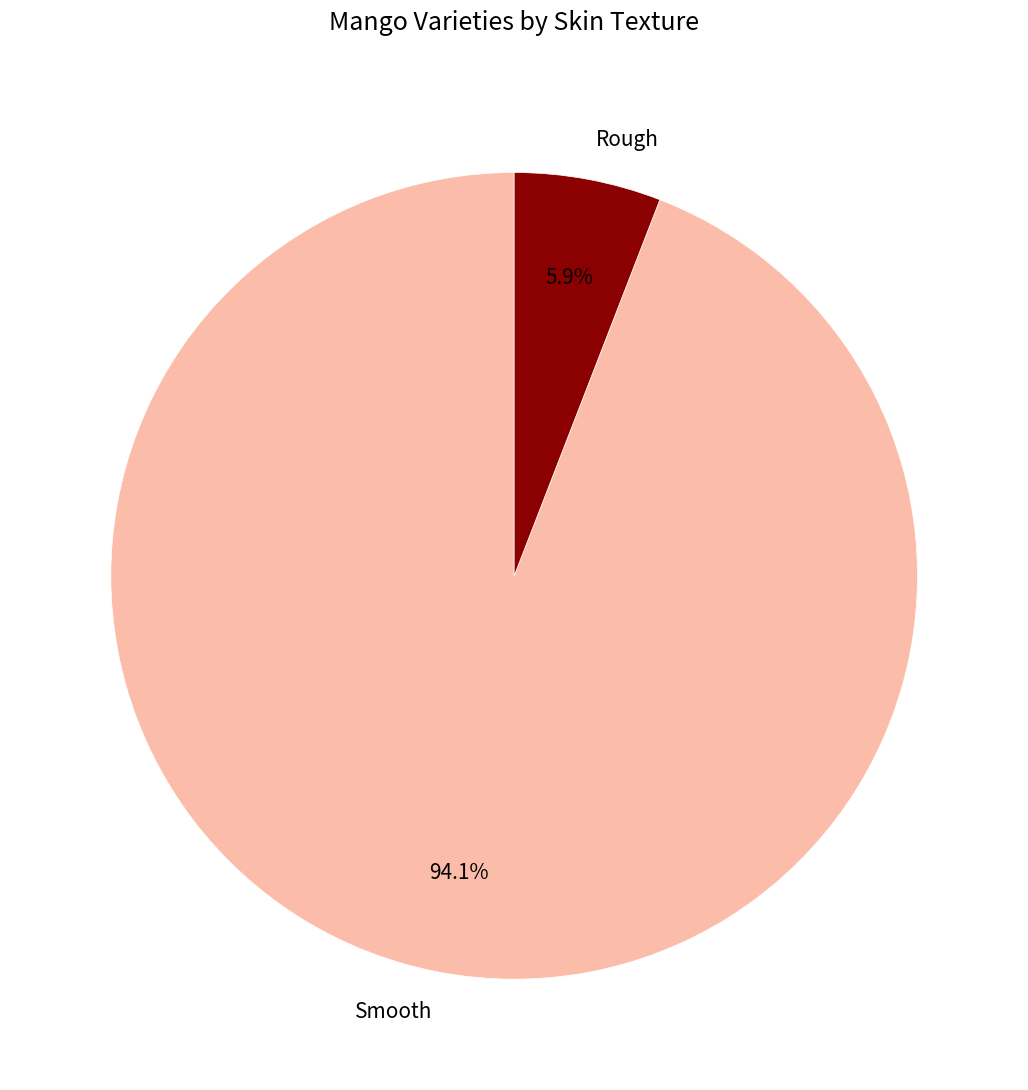

Rank the categories by value from highest to lowest.

Smooth, Rough